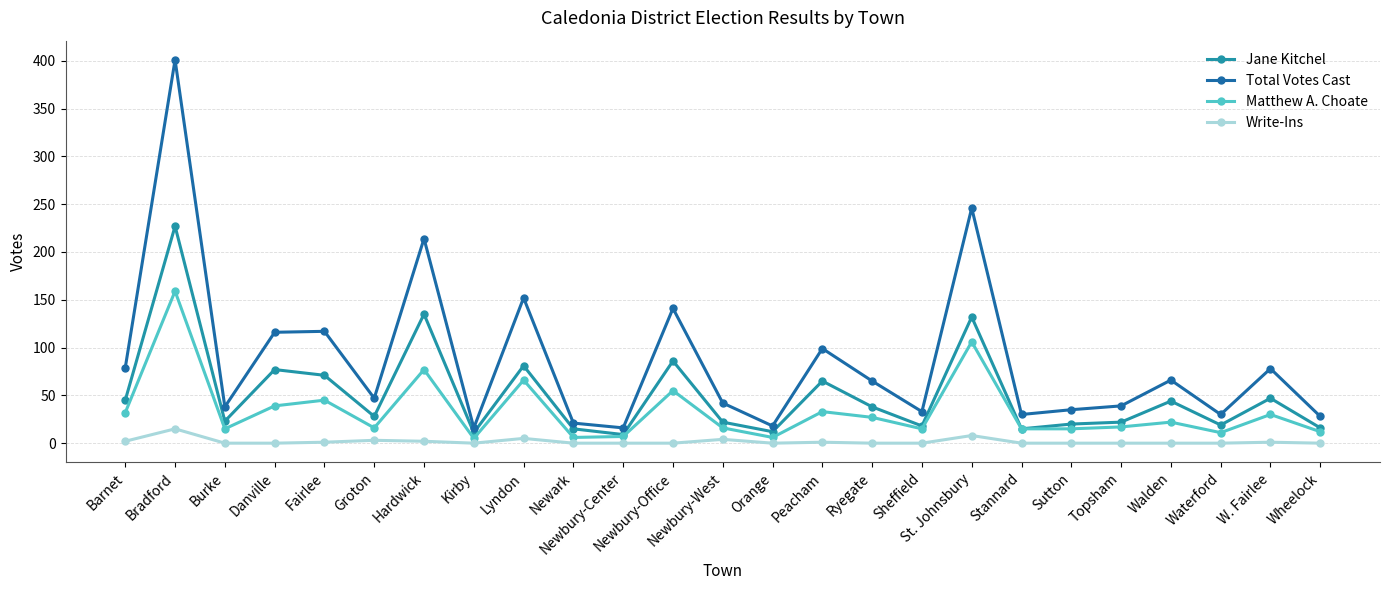

Count the number of categories in the chart.

25